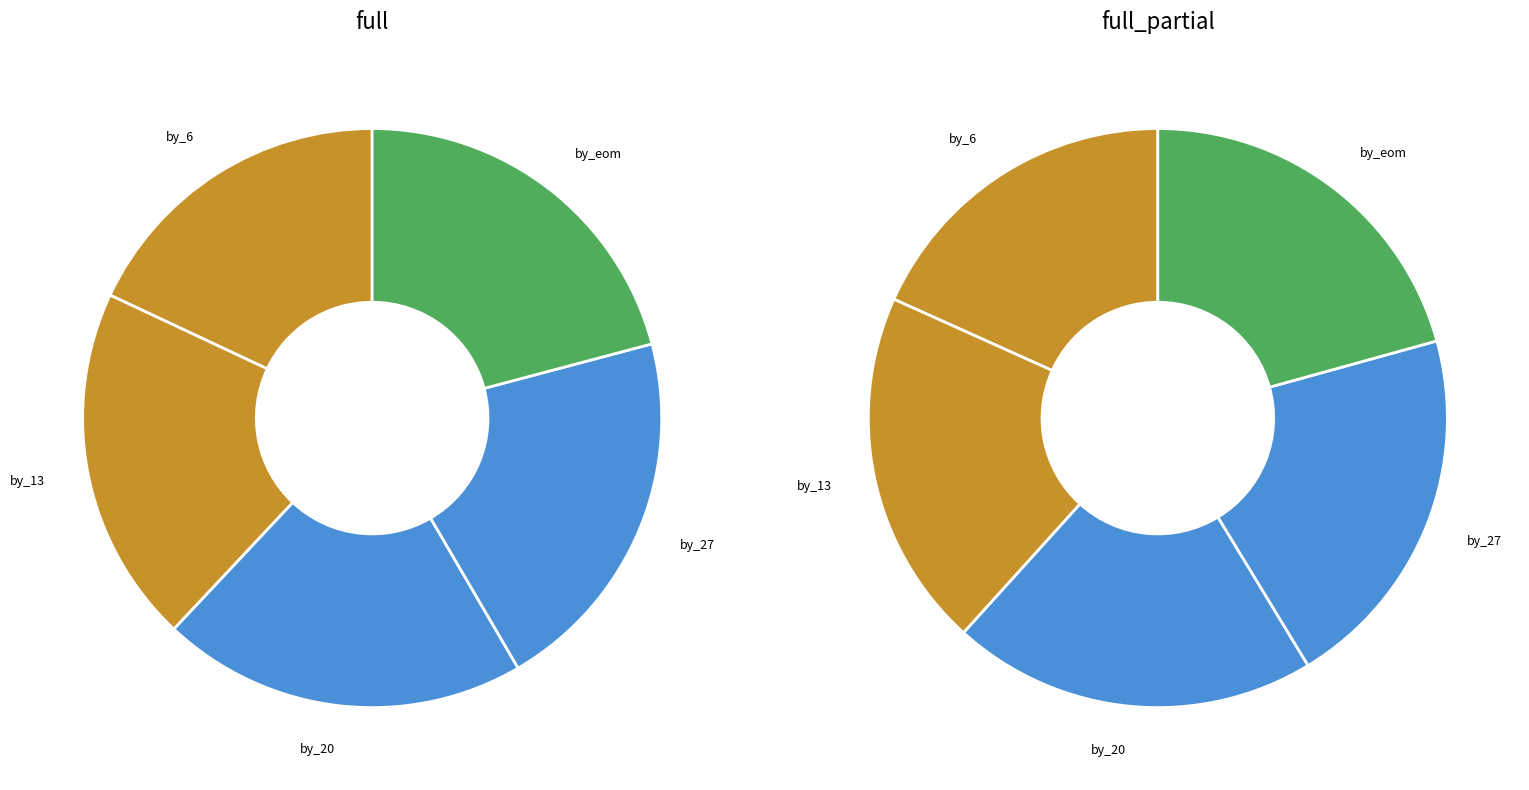

To the nearest percent, what is the average slice percentage?

20%